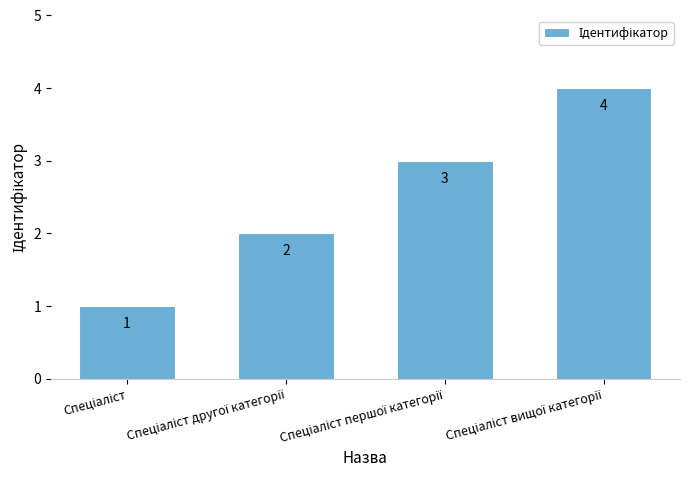

What is the value of the 3rd bar from the left?

3